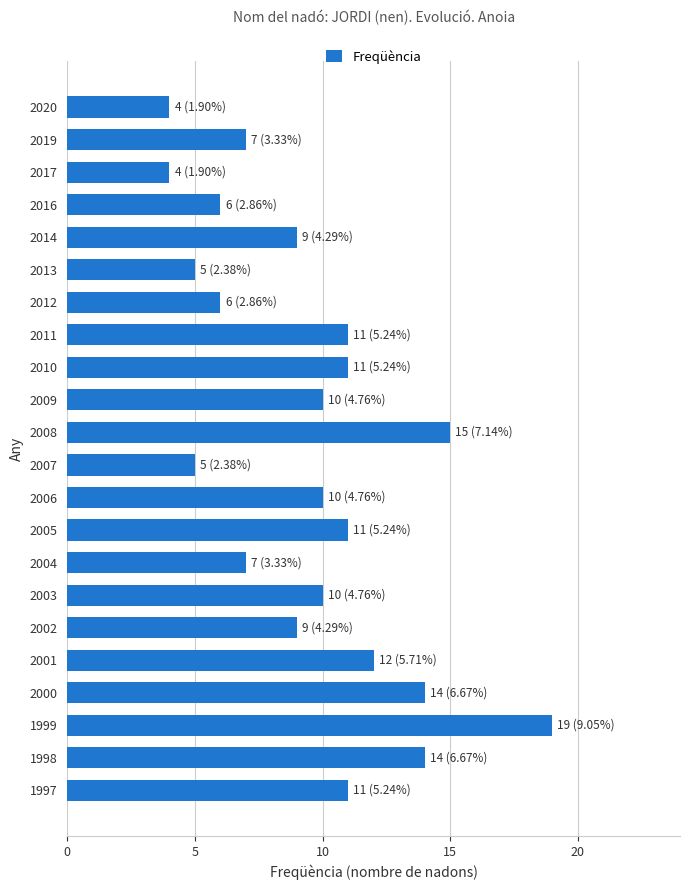

What is the value of the 13th bar from the top?

10